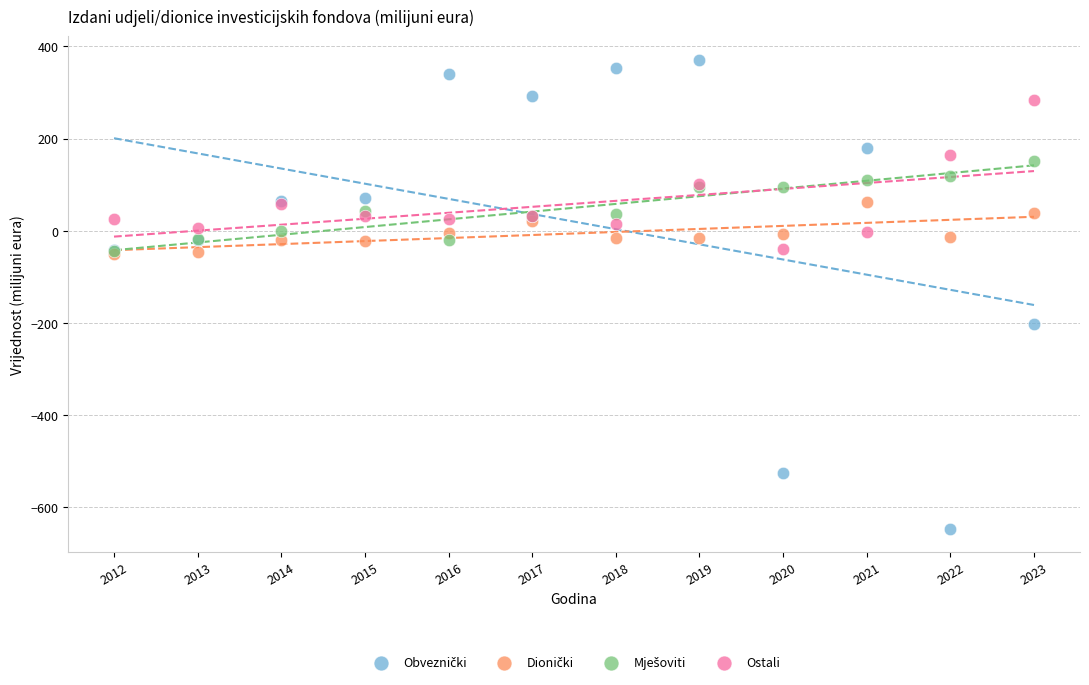

Across all series, what Y value is closest to -137?

-202.1